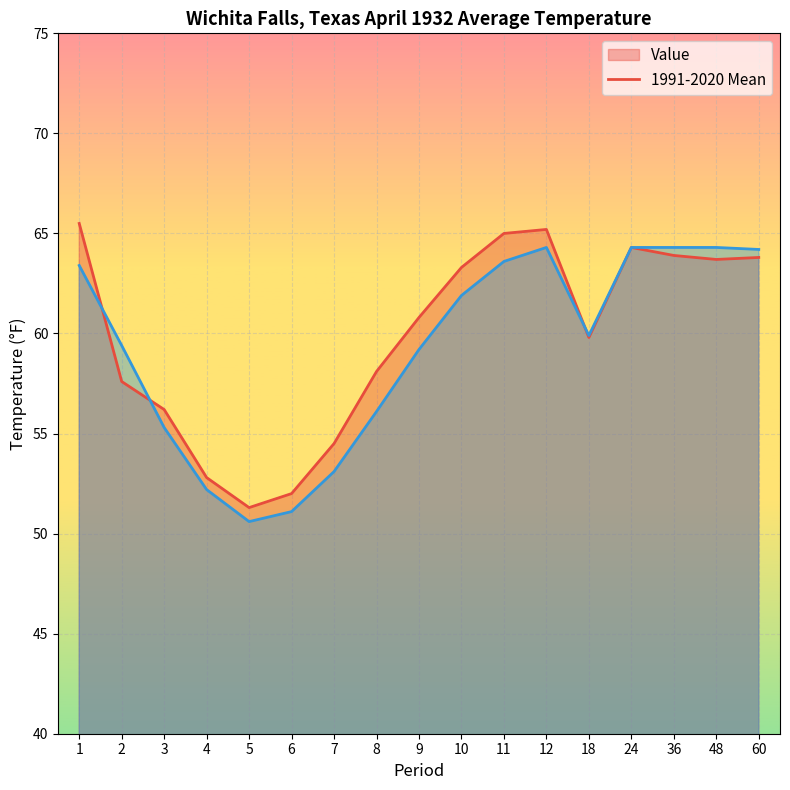

At which category does Value reach its first local peak?

12